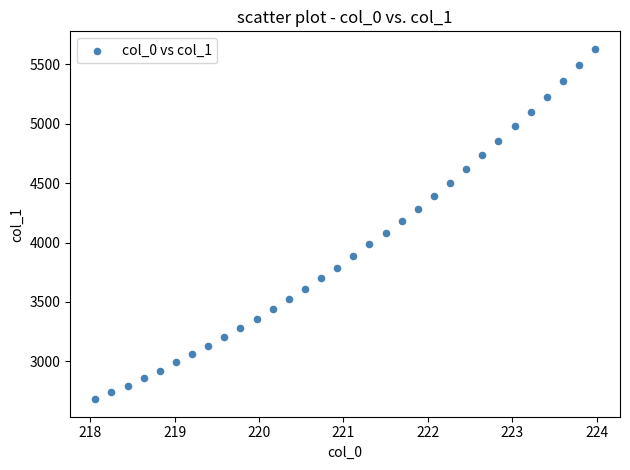

What is the range of X values (max minus min)?

5.9